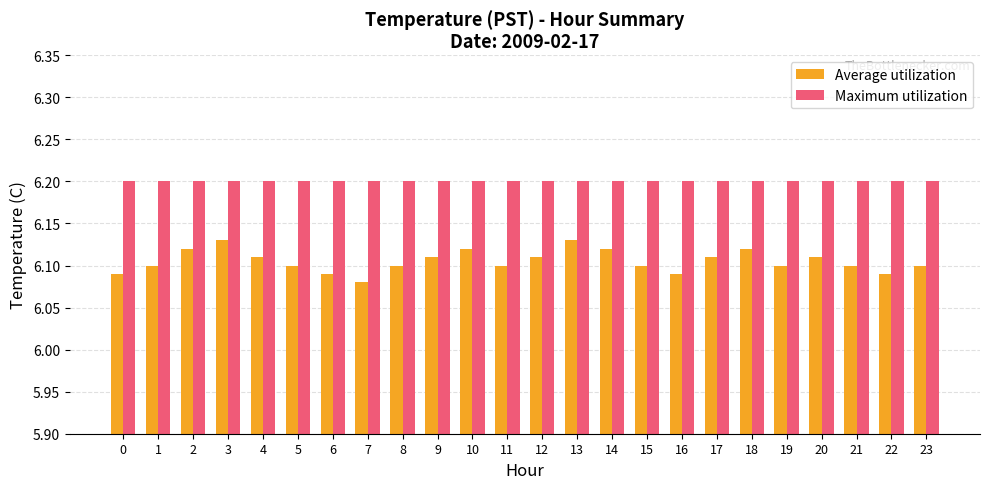

At which label does Average utilization reach its minimum?

7